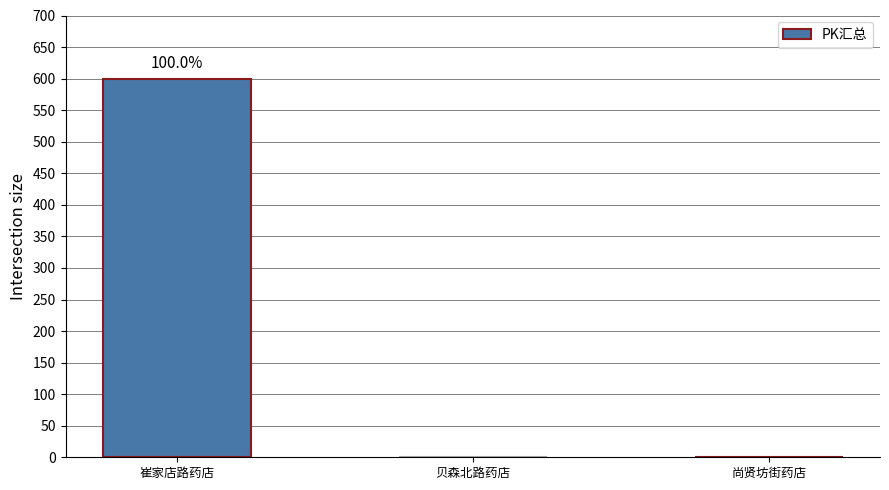

The value at 贝森北路药店 is 0. True or false?

True